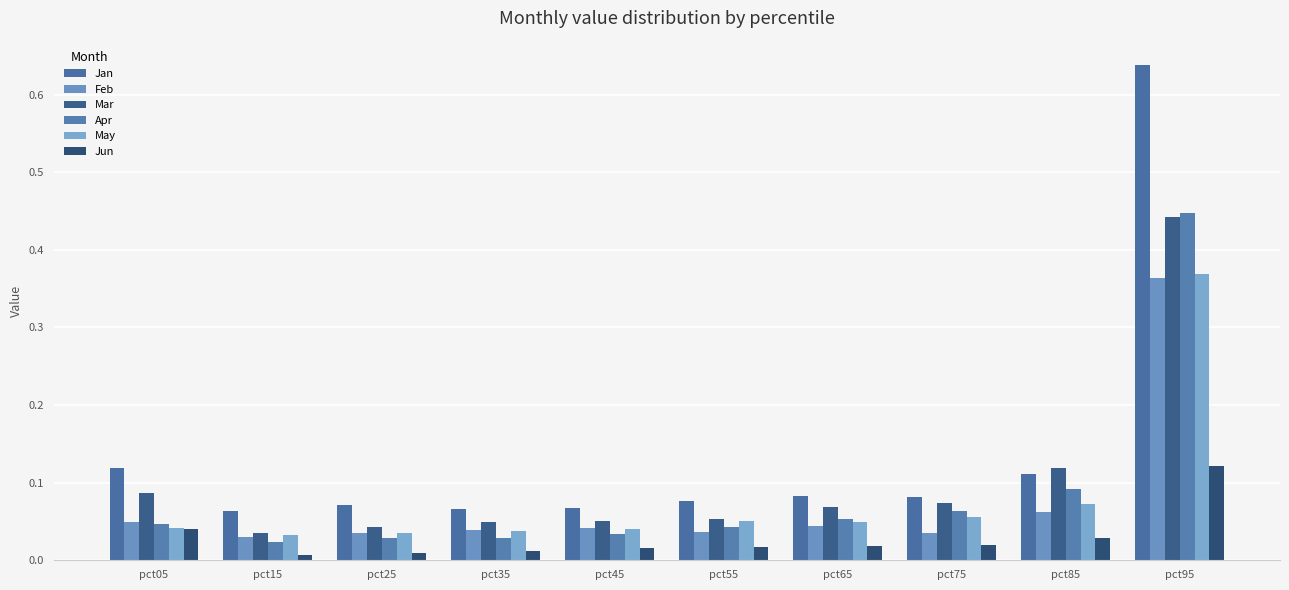

How many series are shown in this chart?

6